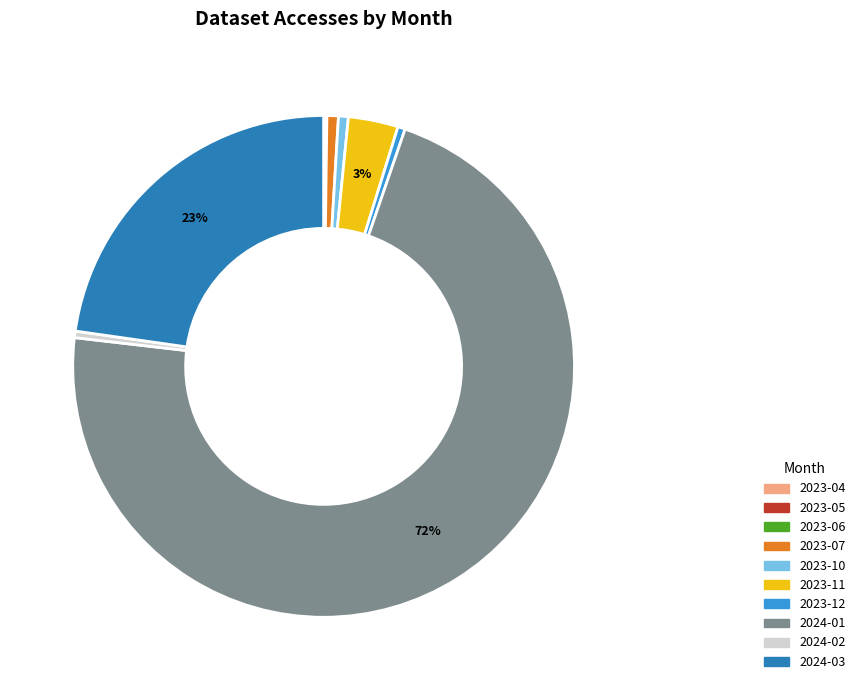

The 2023-12 slice represents 14% of the pie. True or false?

False